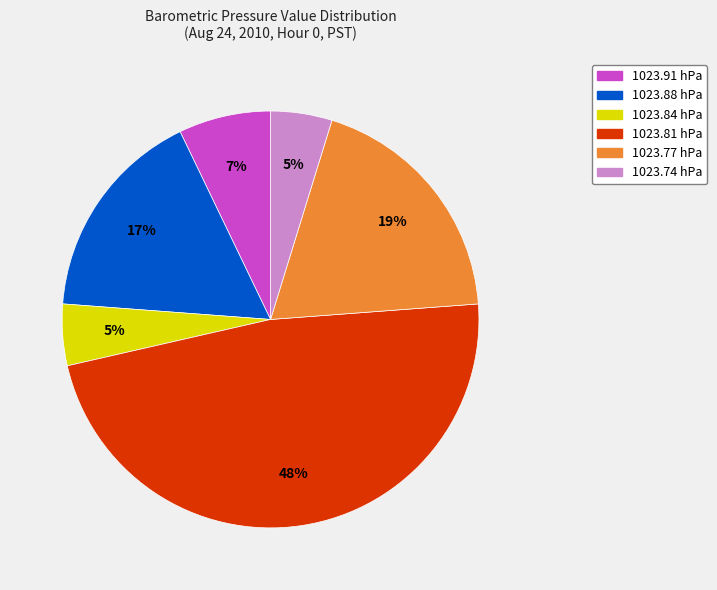

To the nearest percent, what is the average slice percentage?

17%